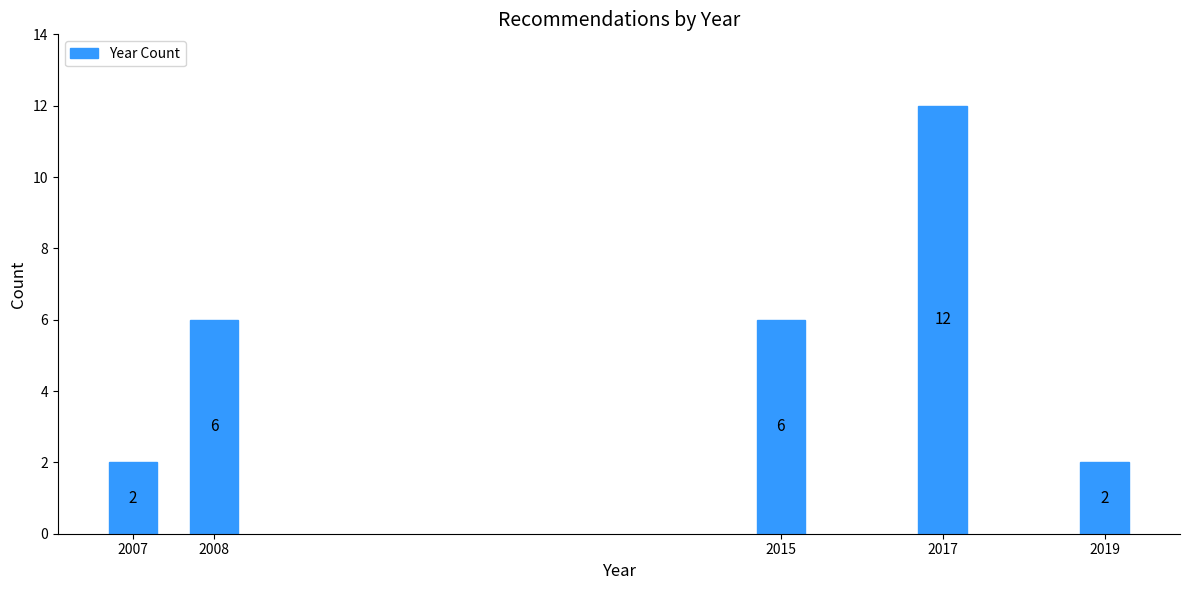

Reading left to right, transcribe all the data shown in this chart.

2007=2	2008=6	2015=6	2017=12	2019=2